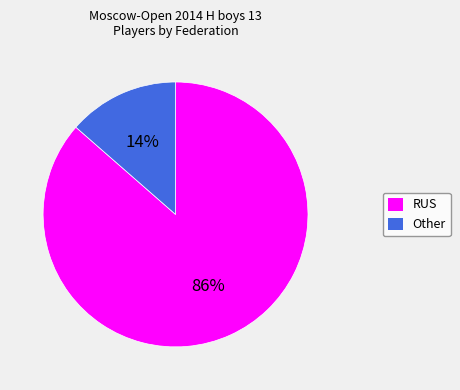

To the nearest percent, what percentage of the pie is RUS?

86%